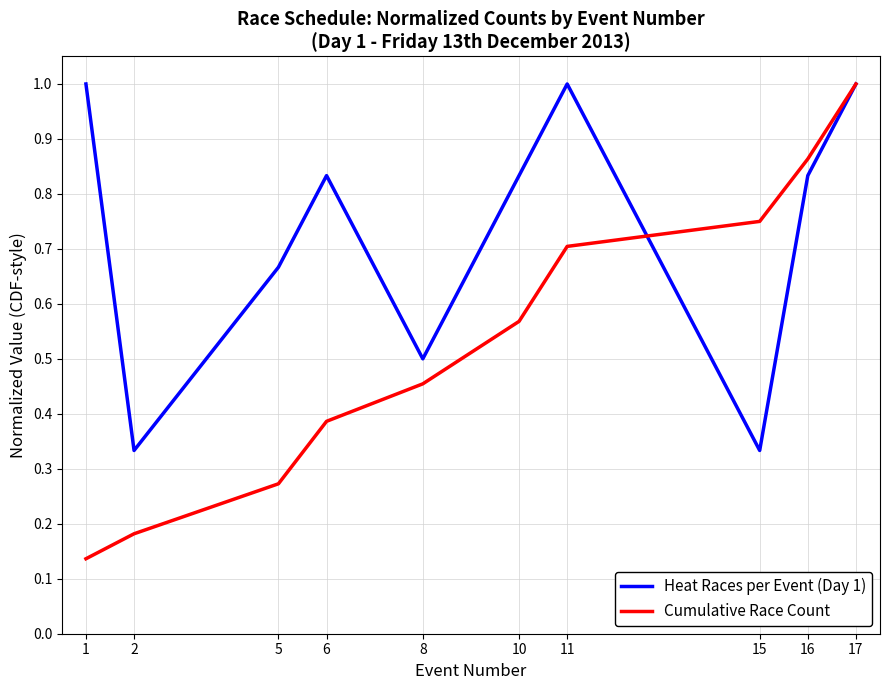

Which series has the largest range (max minus min)?

Cumulative Race Count